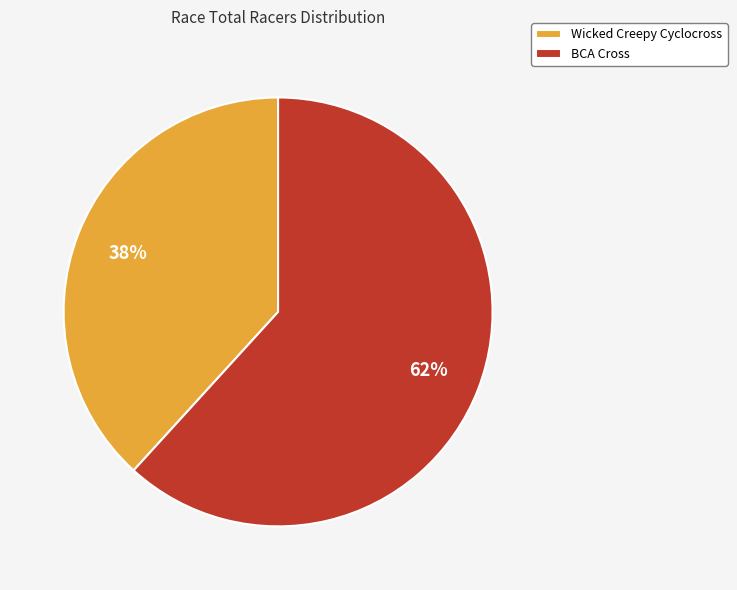

Count the number of slices in the pie.

2